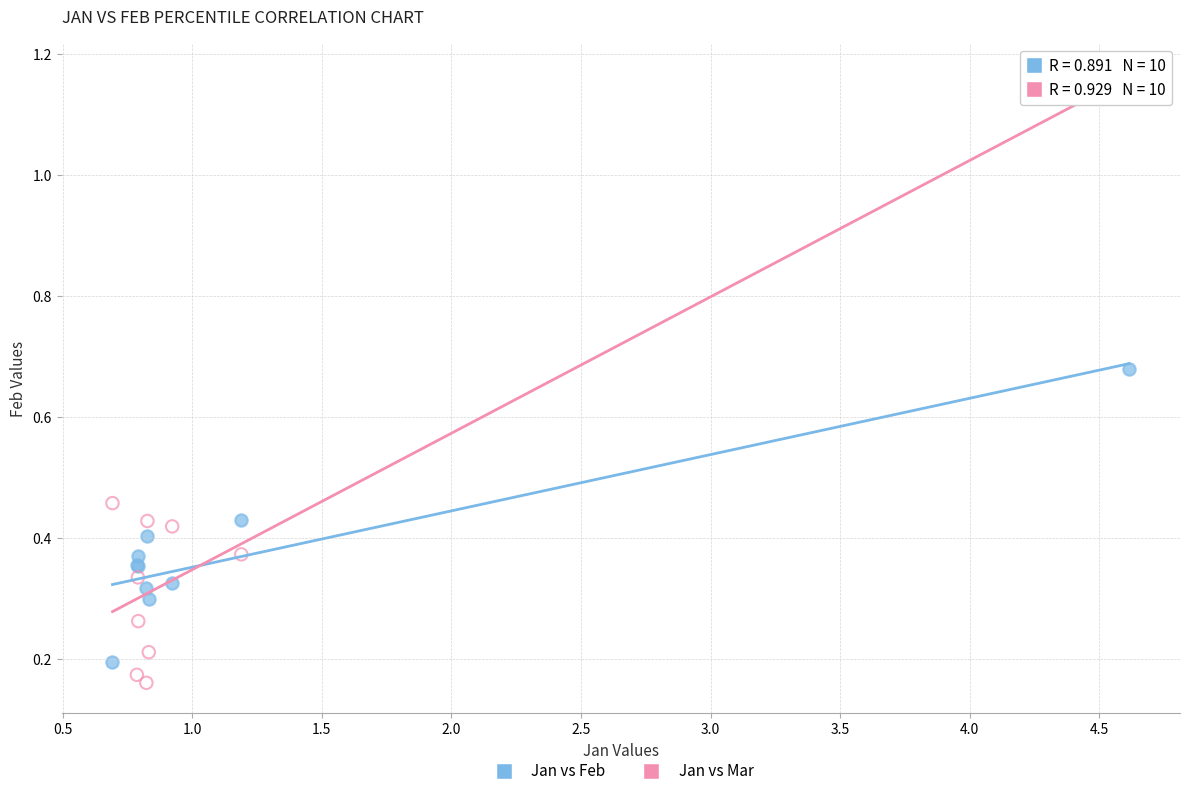

Which series contains the highest Y value?

Jan vs Mar